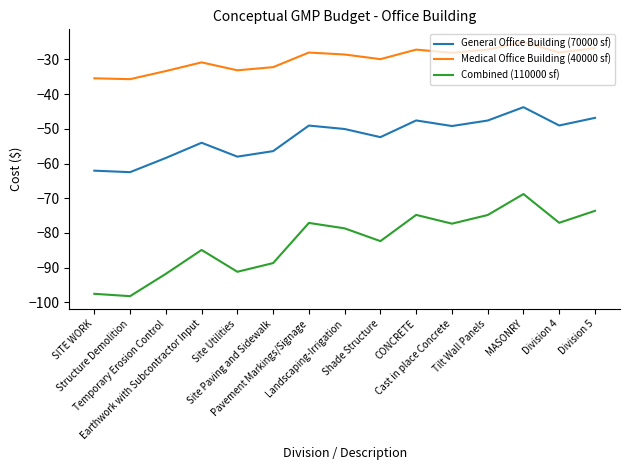

List the series in order of their overall mean, highest first.

Medical Office Building (40000 sf), General Office Building (70000 sf), Combined (110000 sf)